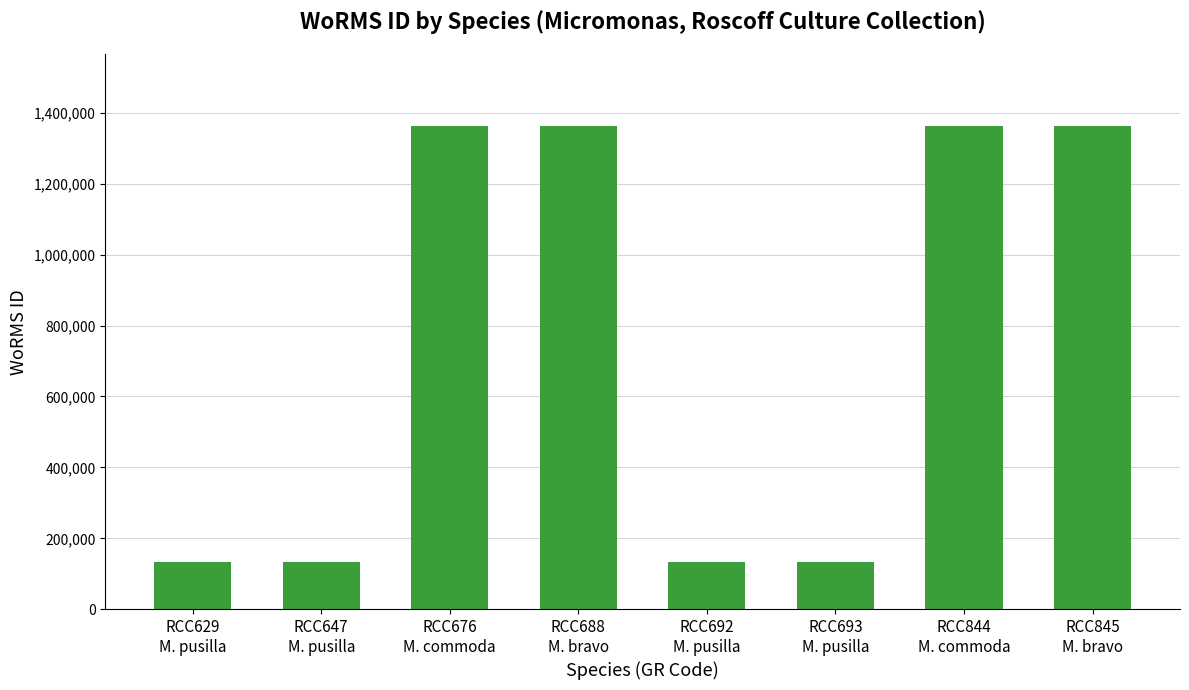

How many bars are there in total?

8